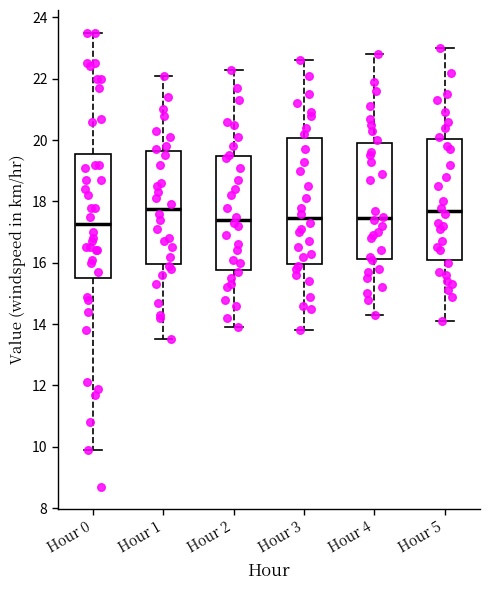

Where is the lower edge of the box for Hour 3 on the y-axis? The values are not printed on the chart, so give them approximately, as read against the axis.

16.0